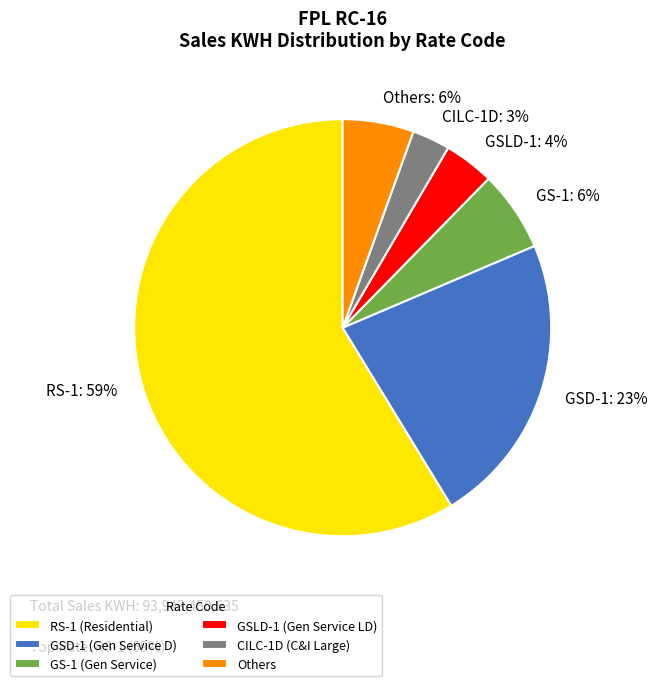

Is there any slice that represents more than half of the pie?

Yes